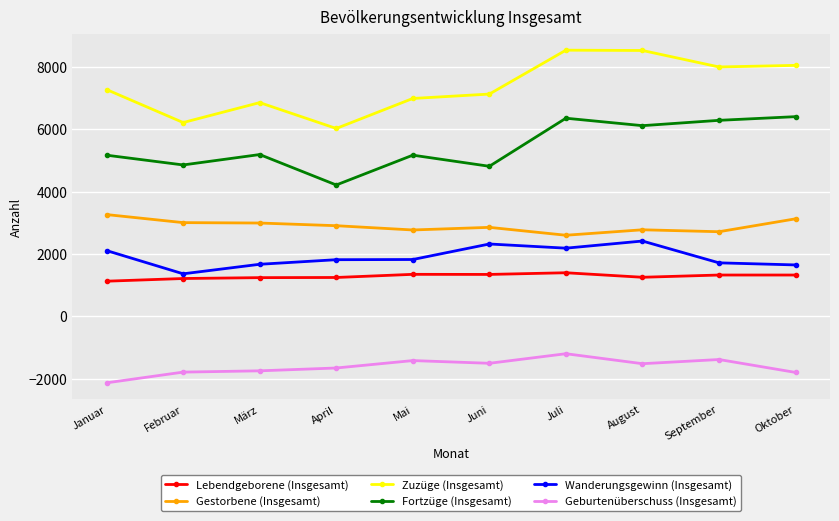

How many lines are shown in the chart?

6